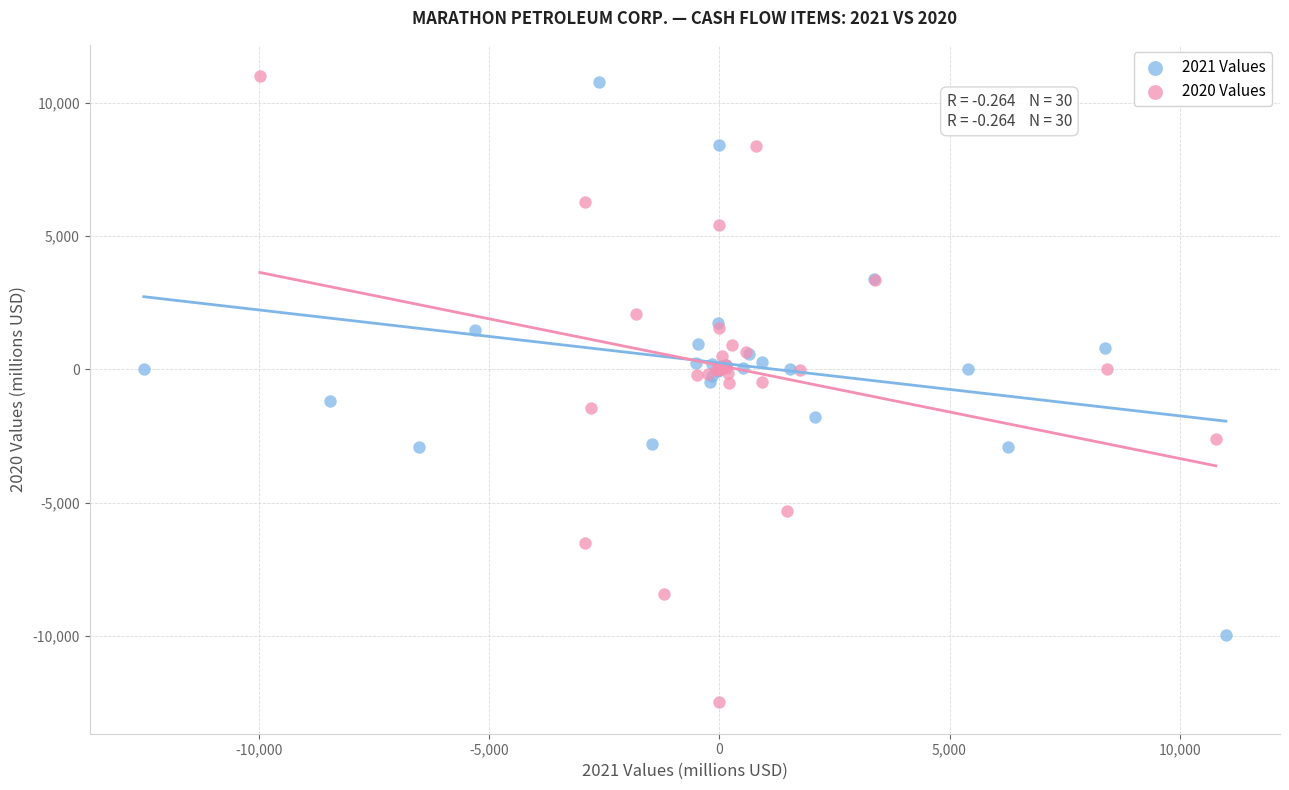

Which series contains the lowest Y value?

2020 Values